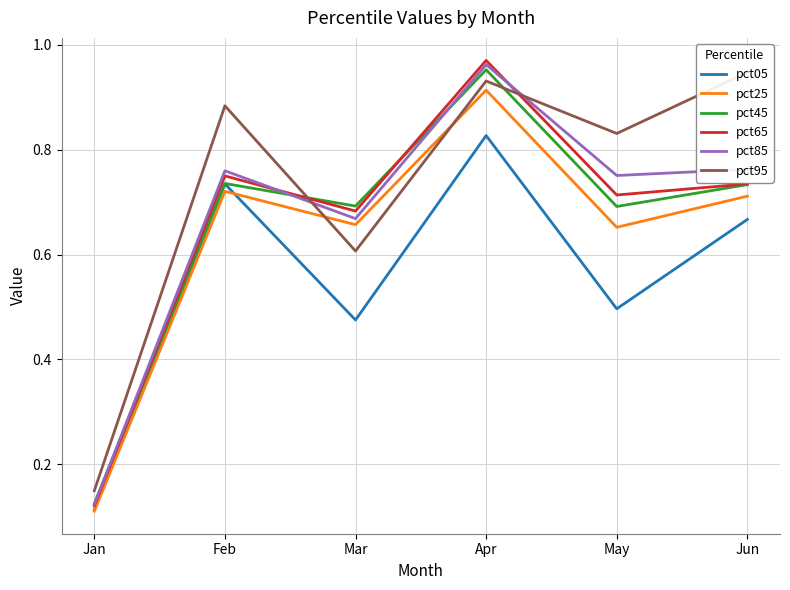

True or false: pct25 and pct45 intersect in this chart.

False